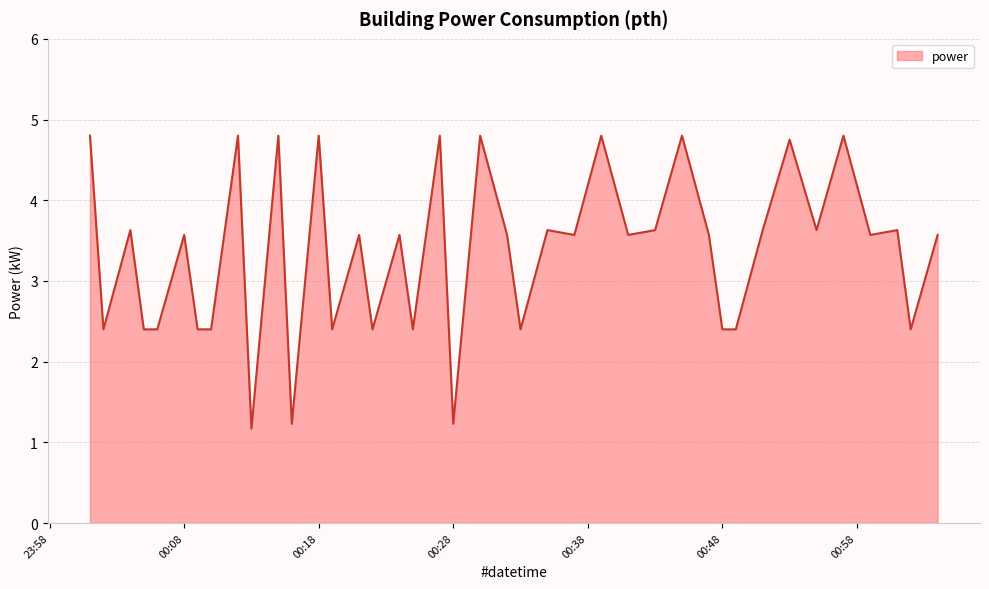

What is the difference between the maximum and minimum values?

3.6